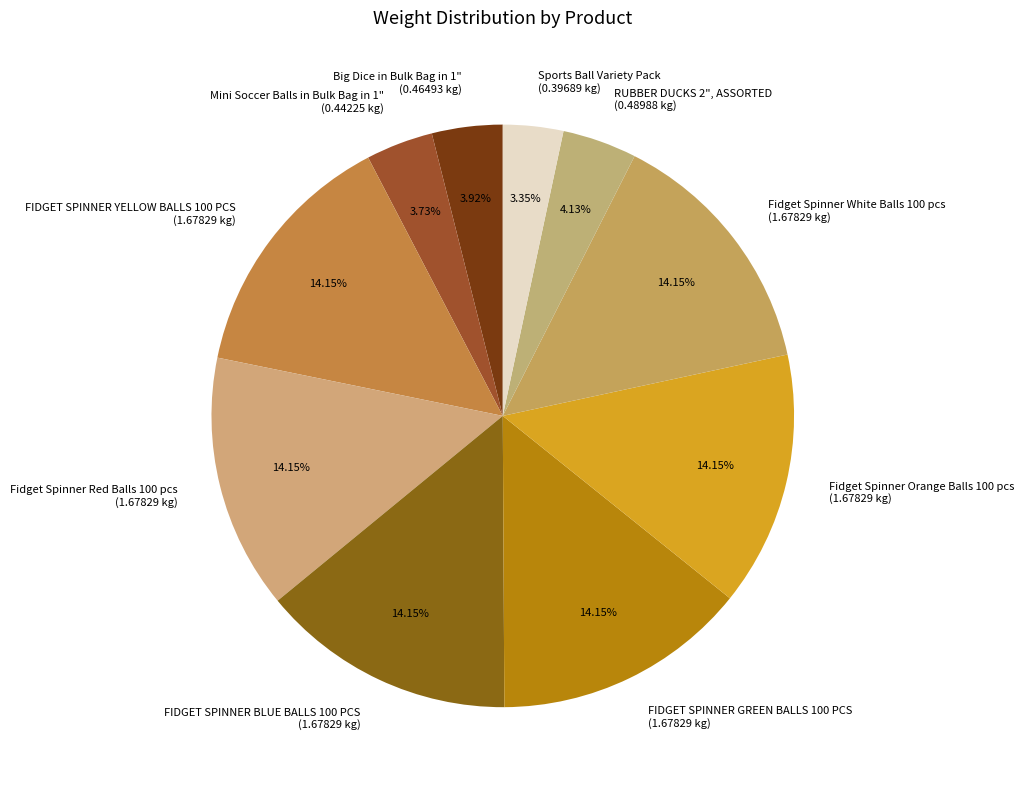

Is the sum of FIDGET SPINNER GREEN BALLS 100 PCS and RUBBER DUCKS 2", ASSORTED greater than half?

No